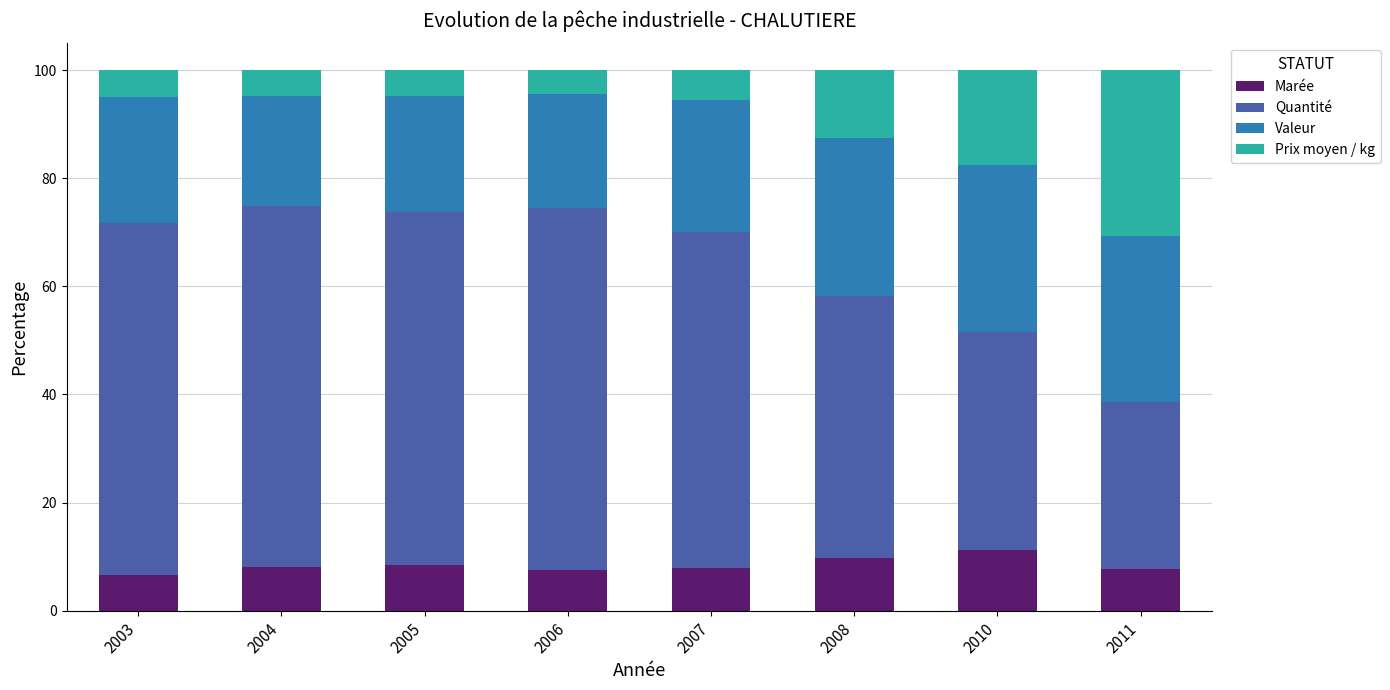

How many series are shown in this chart?

4